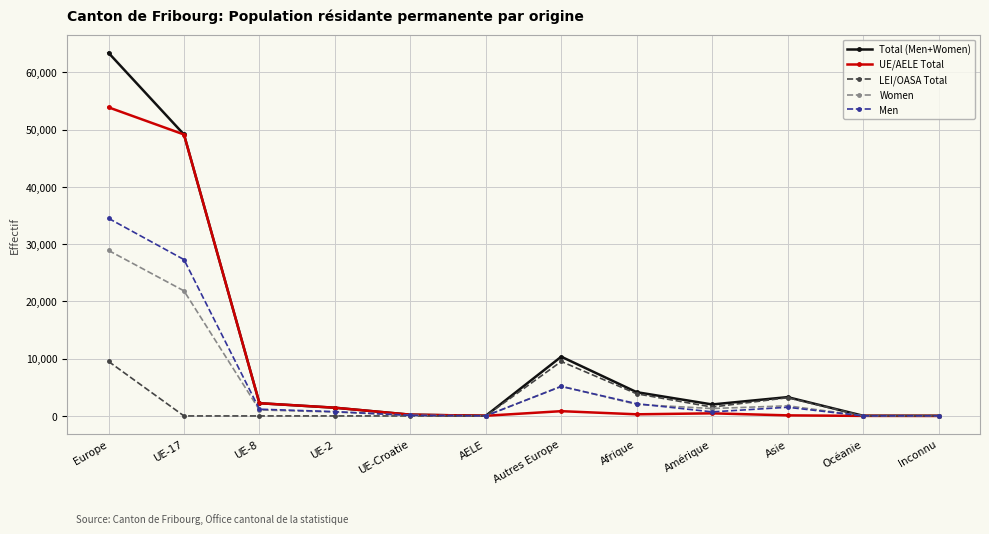

Which series changed the most between Europe and Autres Europe?

Total (Men+Women)